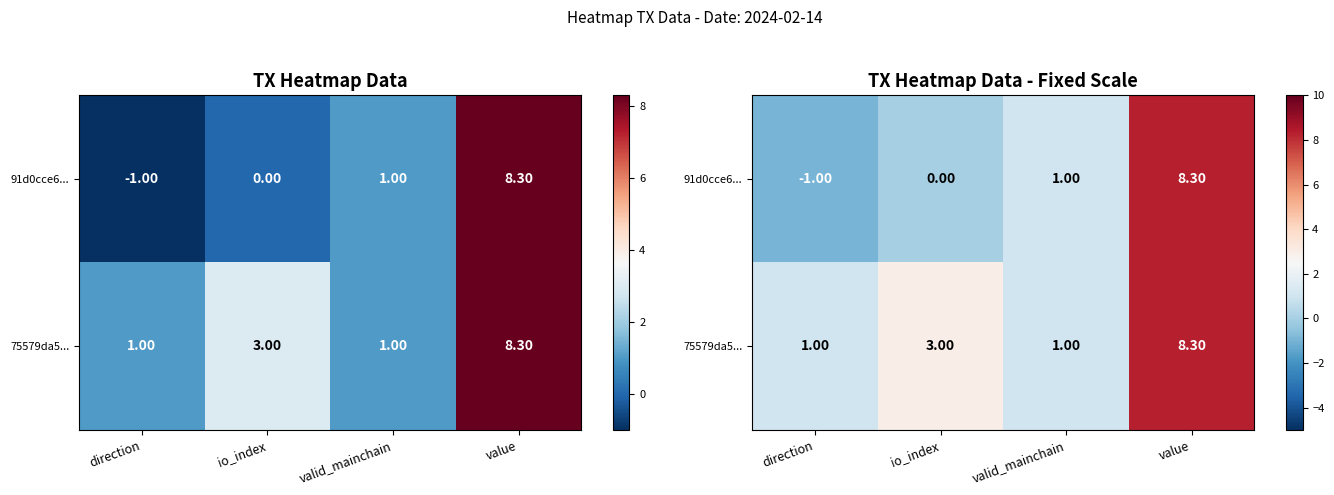

How many data points in 75579da5... are less than 3?

2